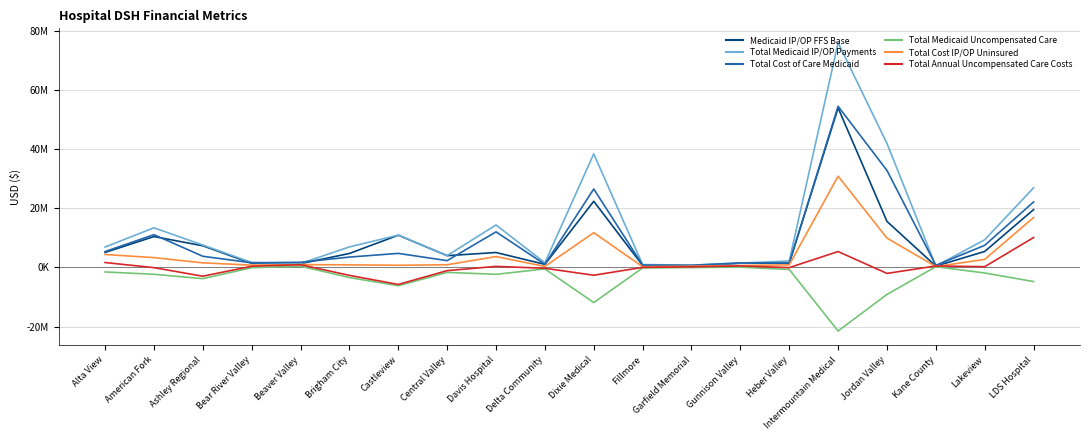

Where is the first local minimum for Total Medicaid Uncompensated Care?

Ashley Regional